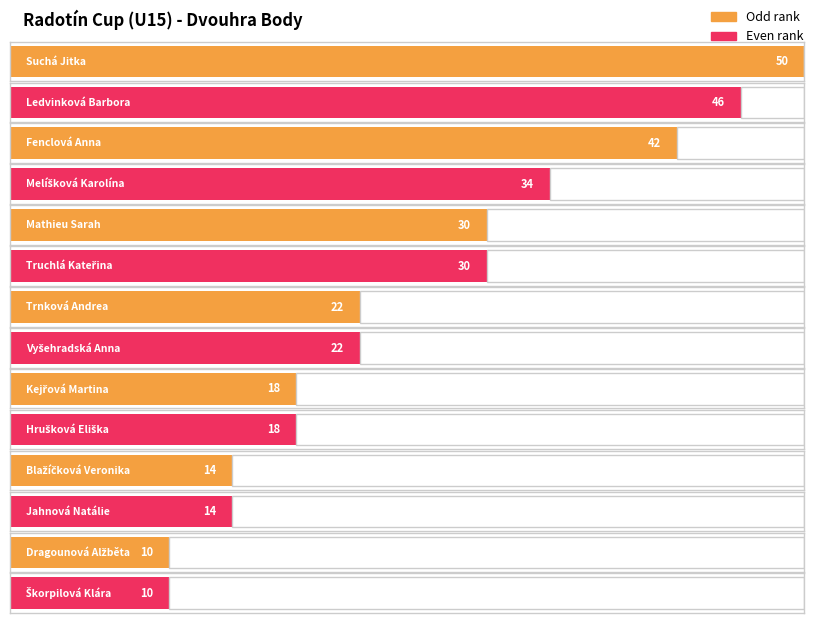

What is the greatest value displayed?

50